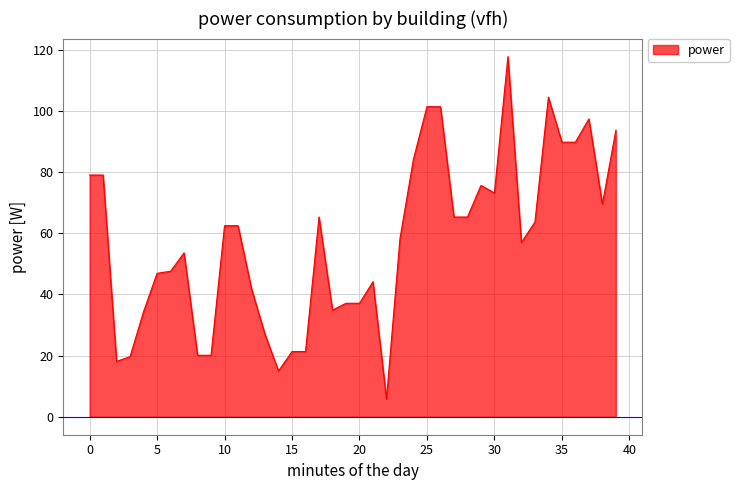

What is the difference between the maximum and minimum values?

112.0